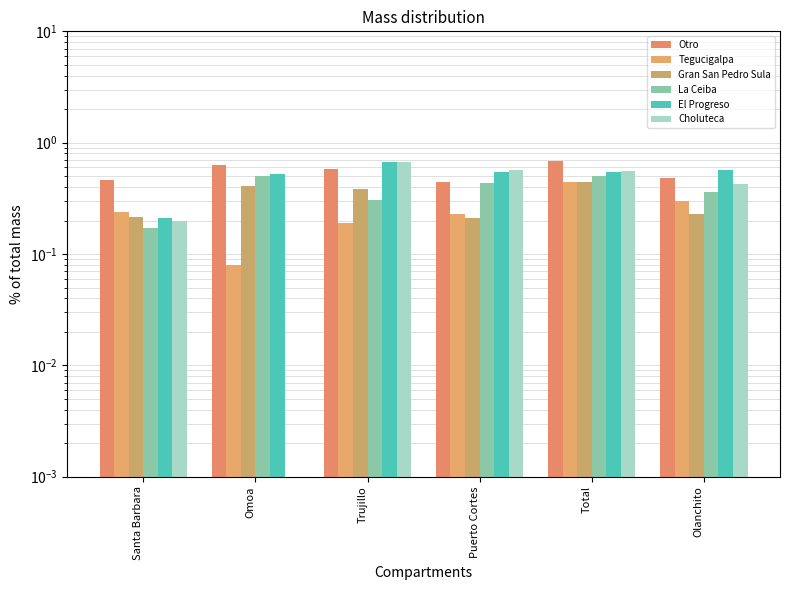

What is the difference between the maximum and minimum values in the El Progreso series?

0.5